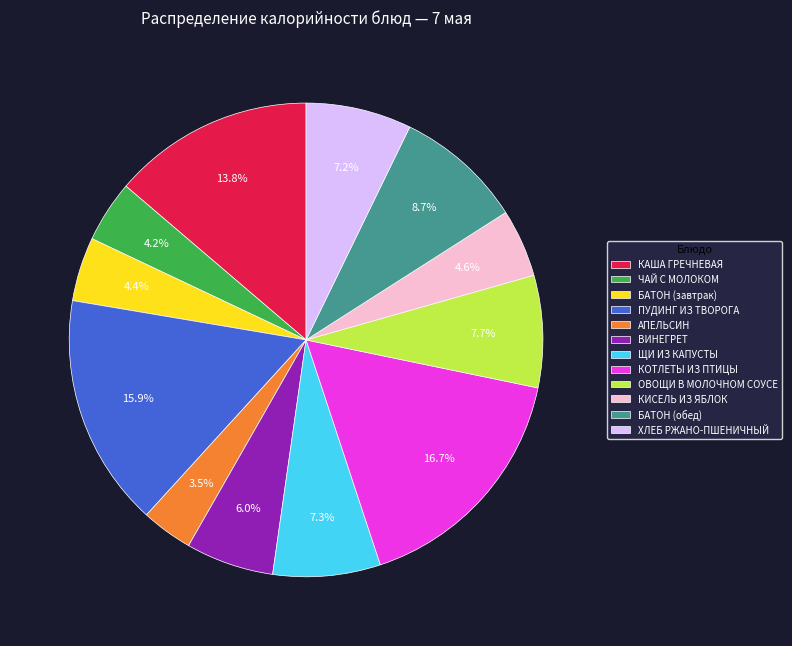

How much of the chart is everything except КИСЕЛЬ ИЗ ЯБЛОК?

95.4%